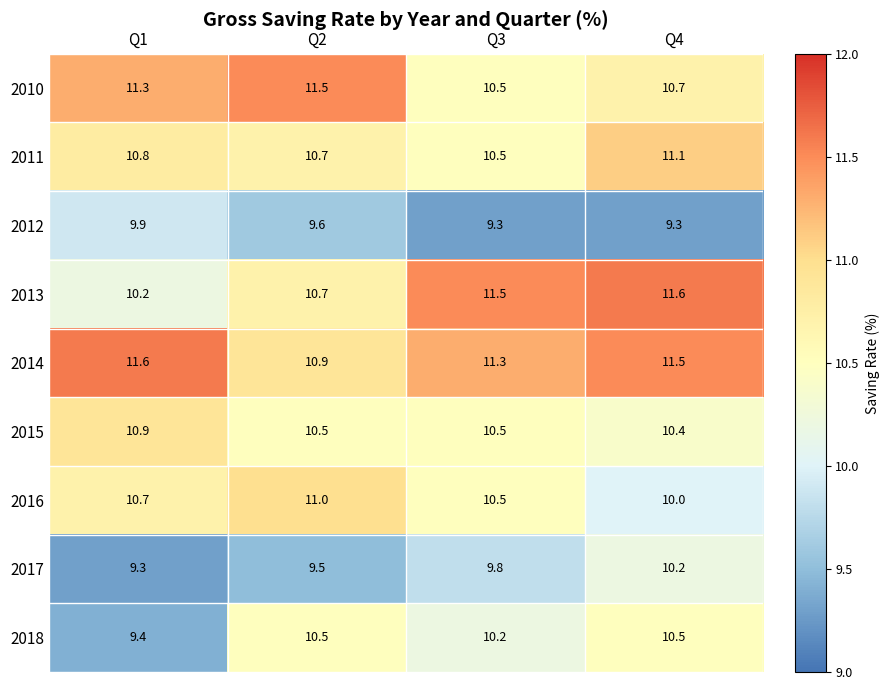

Which series has the largest total across all categories?

2014